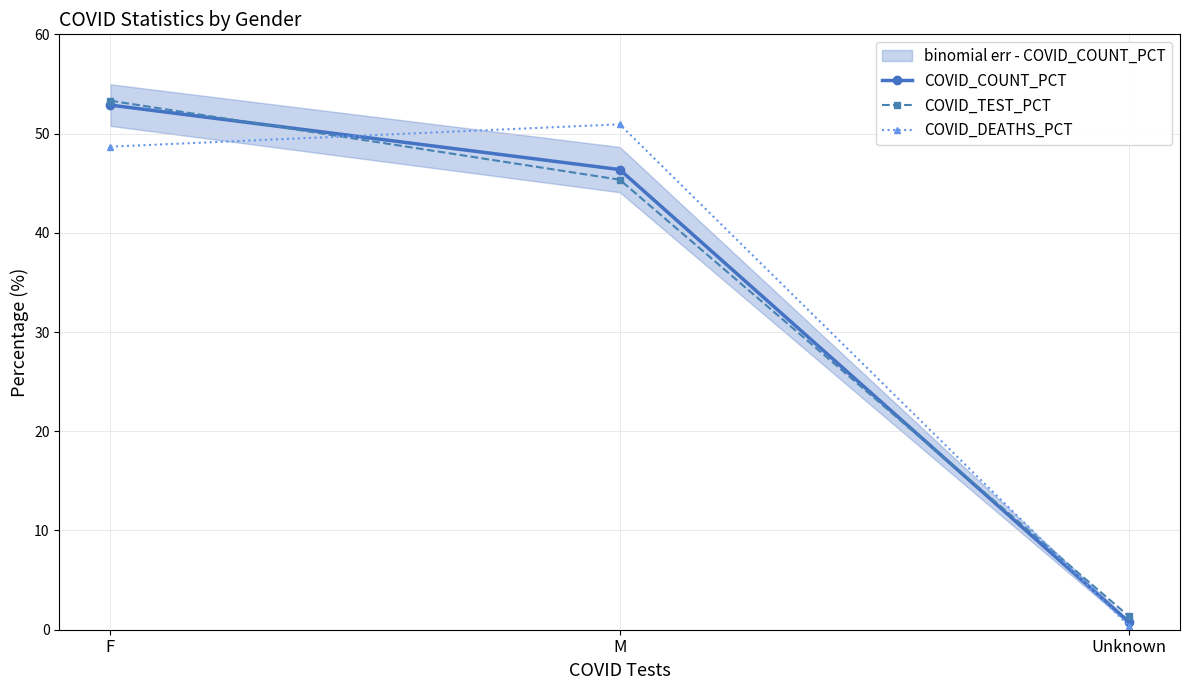

How many values in the COVID_COUNT_PCT series exceed 46?

2